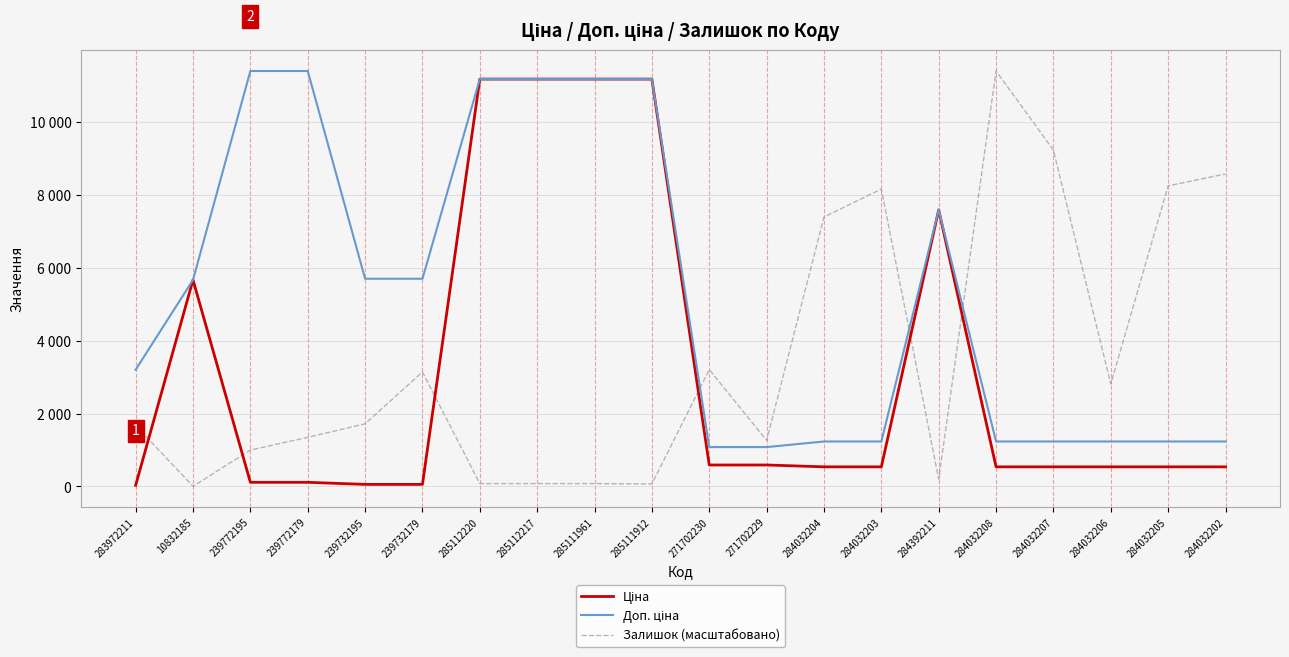

Does the chart display data point markers on the line(s)?

No